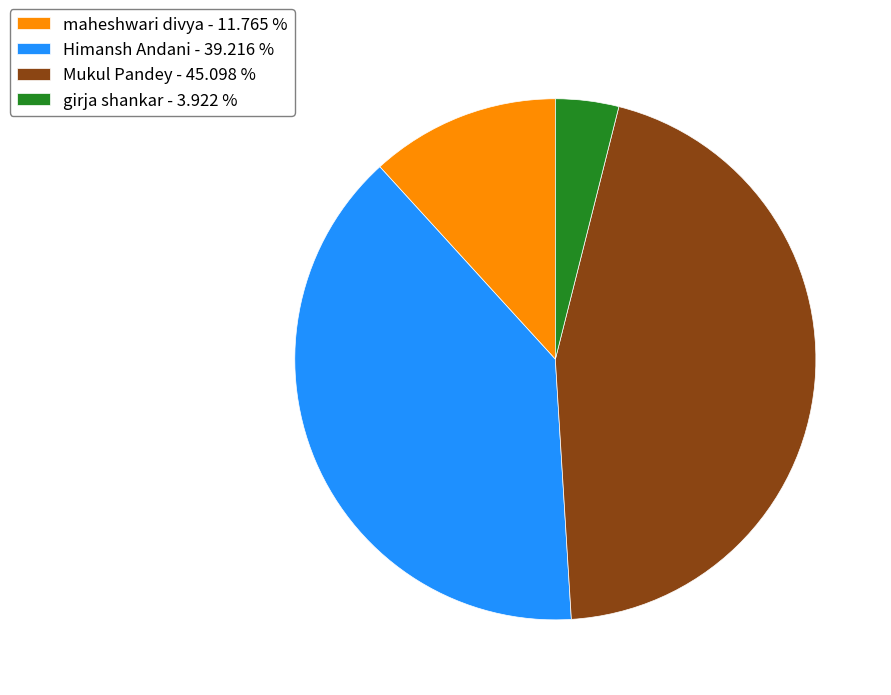

Is there any slice that represents more than half of the pie?

No